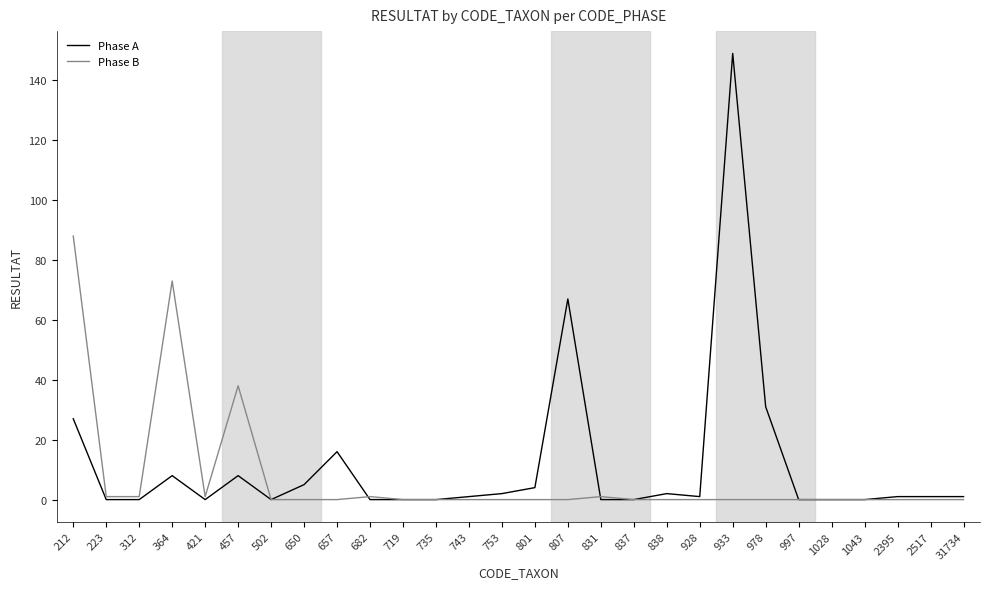

The Phase A series shows 63 at 837. True or false?

False